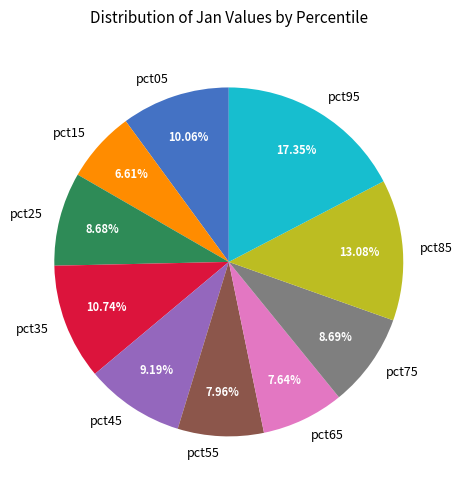

Is the sum of pct15 and pct45 greater than half?

No